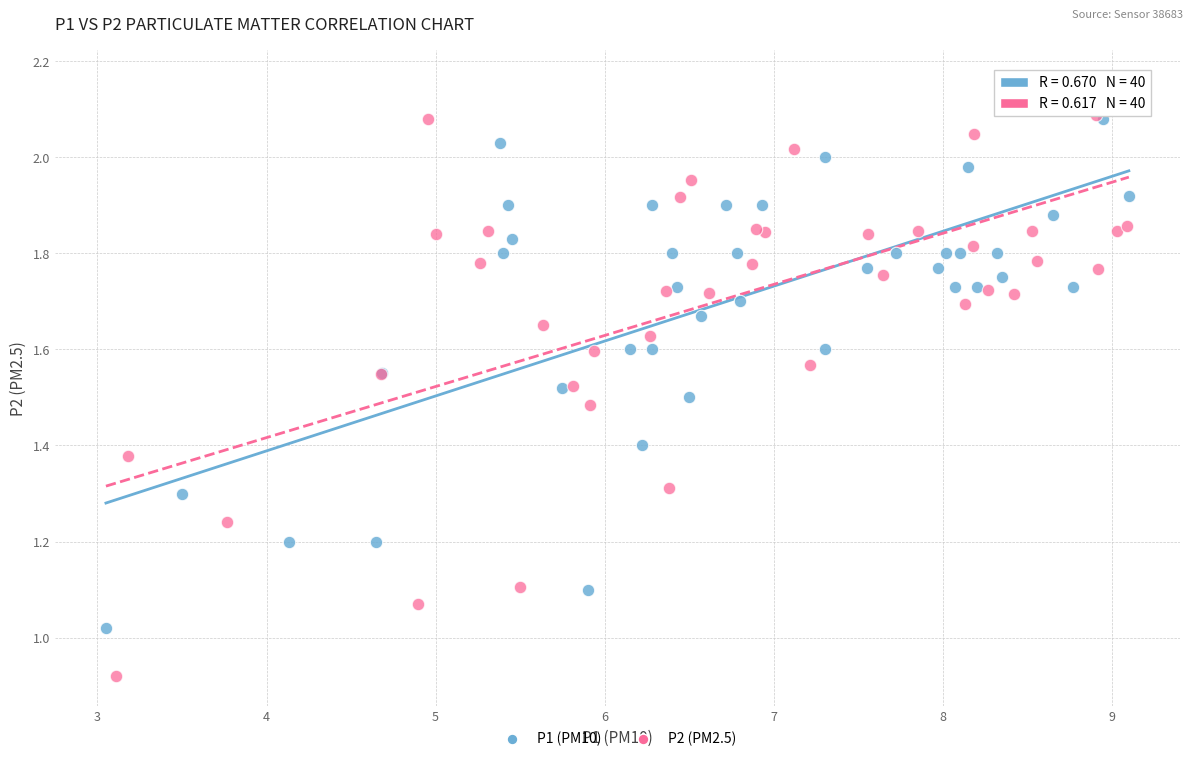

Which series contains the highest Y value?

P2 (PM2.5)